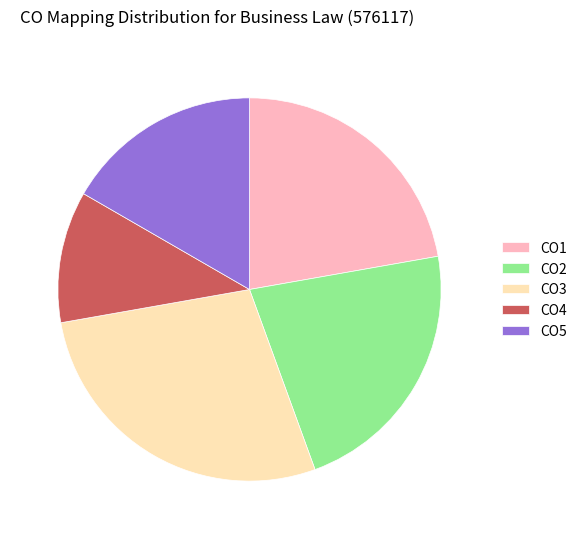

Between CO2 and CO3, which is larger?

CO3